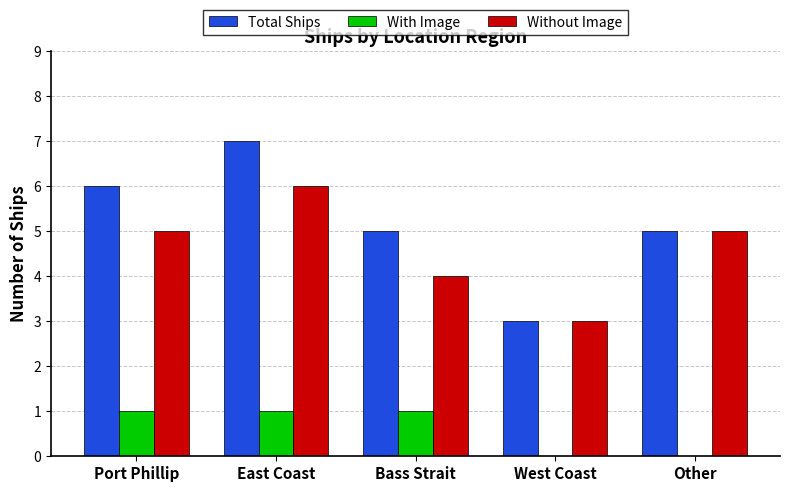

What is the total value across all series at Port Phillip?

12